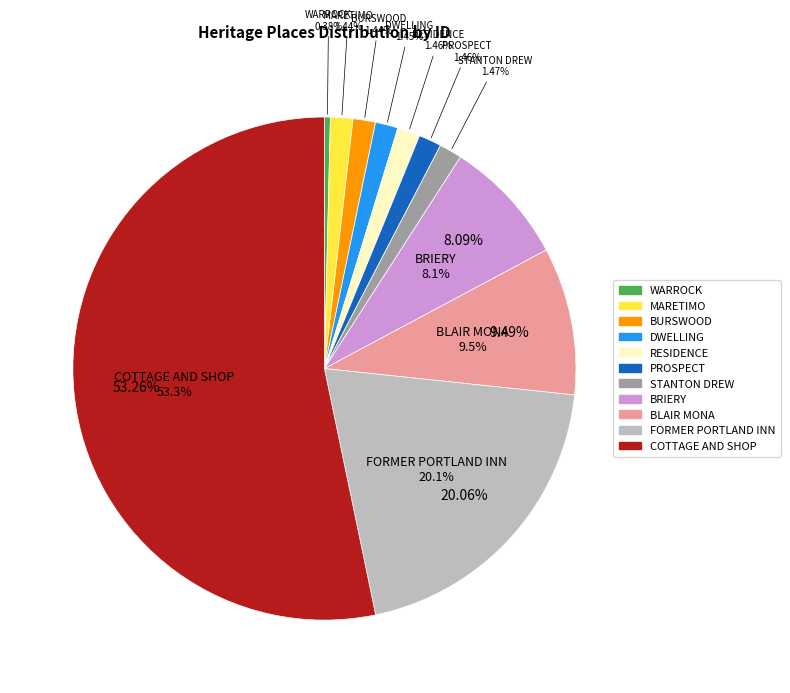

Is it true that RESIDENCE is 1% of the pie?

True